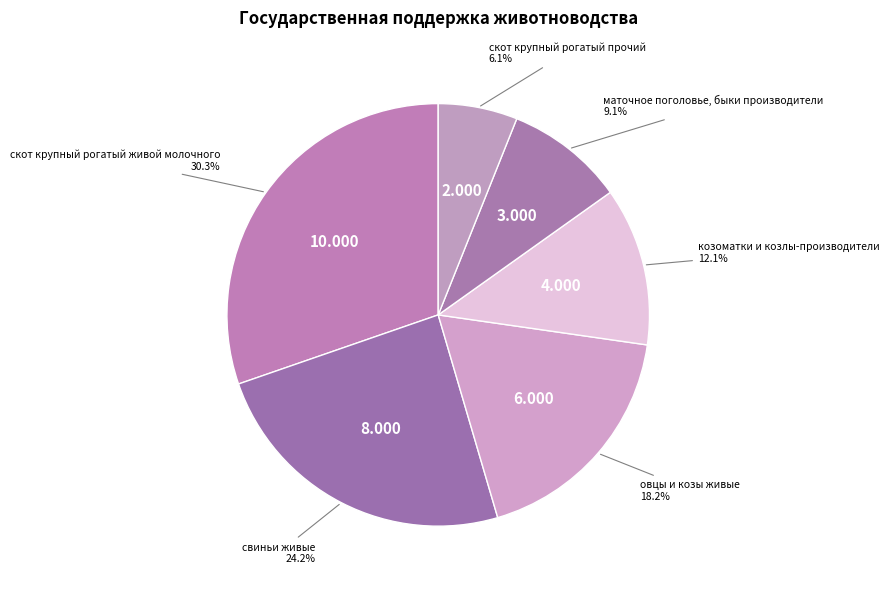

Count the number of slices in the pie.

6